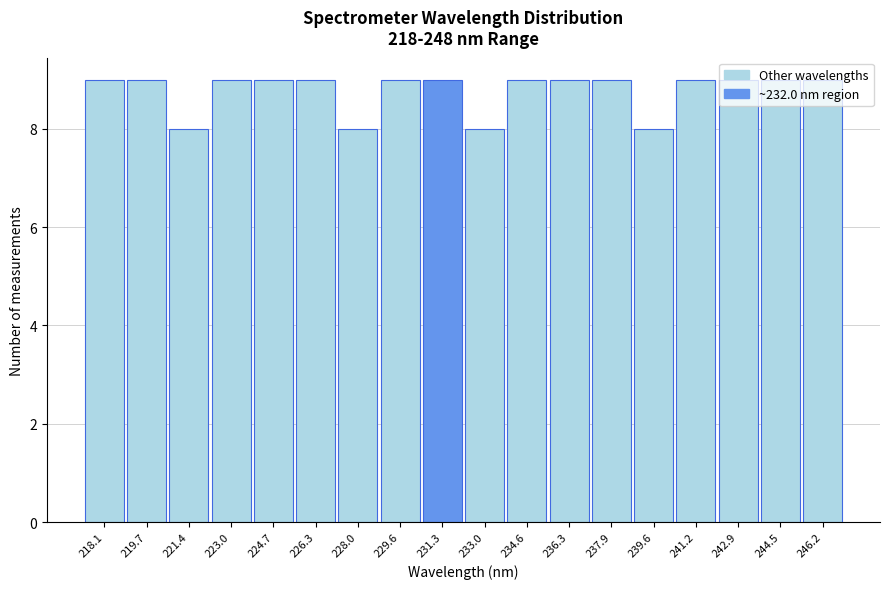

What is the average value?

9